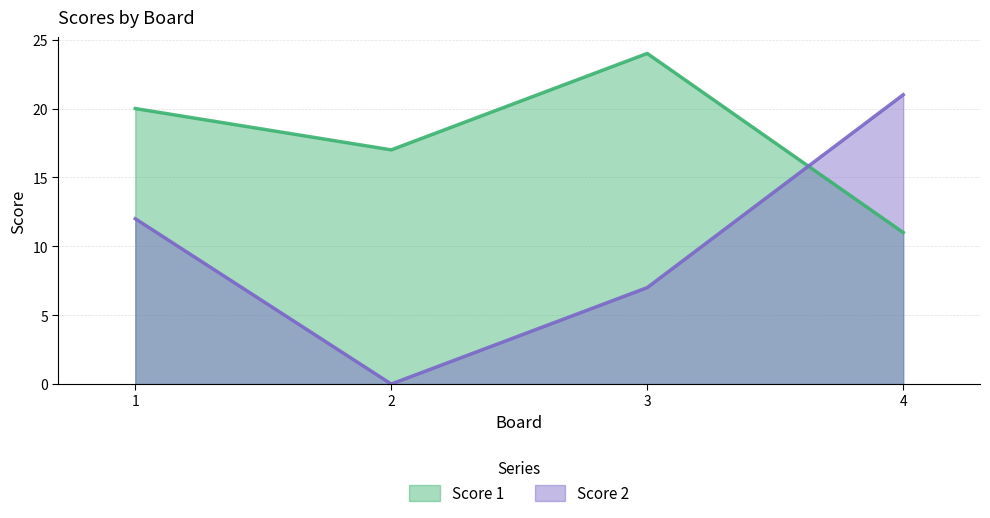

Reading left to right, what are all the values shown in this chart?

Score 1: 20	17	24	11
Score 2: 12	0	7	21